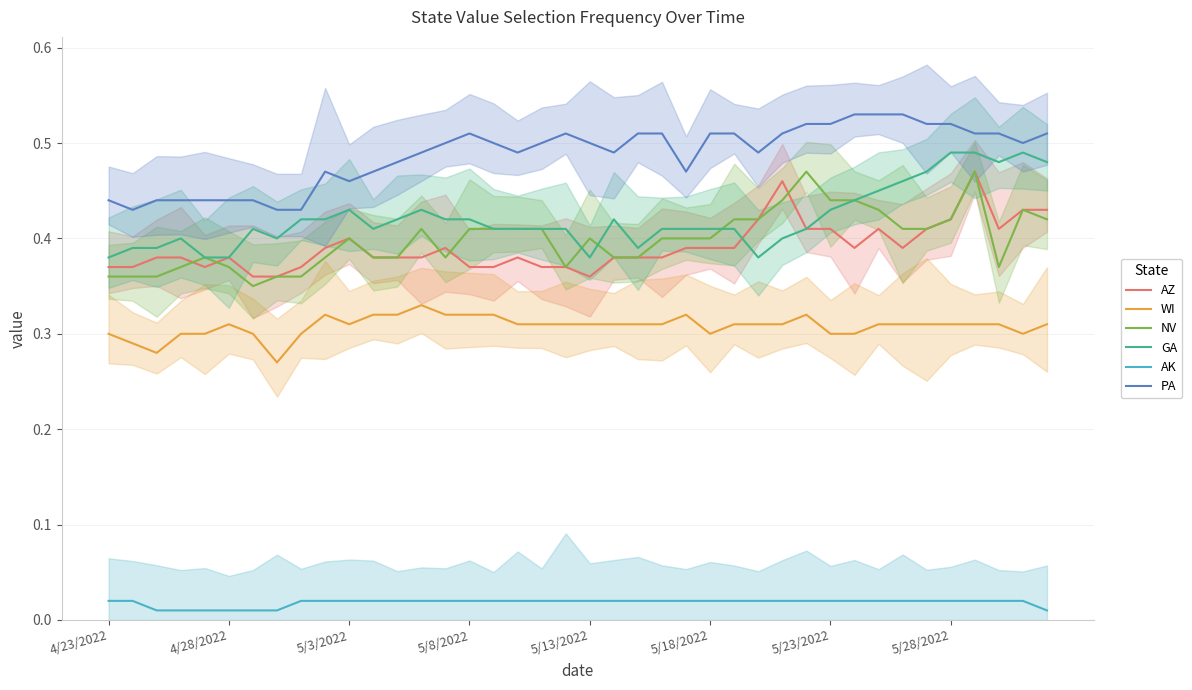

True or false: PA has a value of 0.8 at 5/28/2022.

False